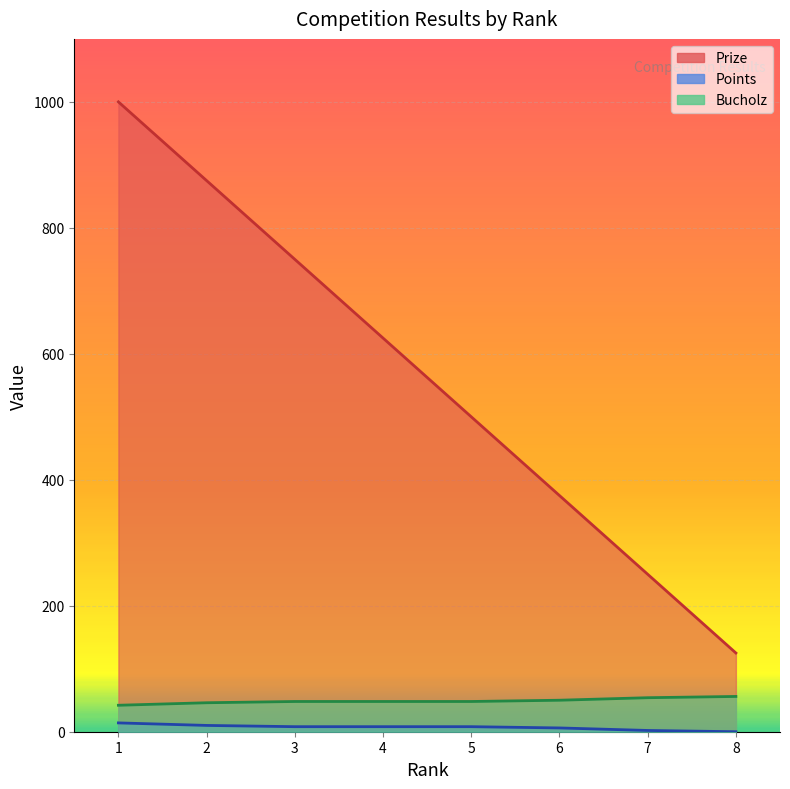

Reading left to right, extract all data points from this chart.

Prize: 1000	875	750	625	500	375	250	125
Points: 14	10	8	8	8	6	2	0
Bucholz: 42	46	48	48	48	50	54	56